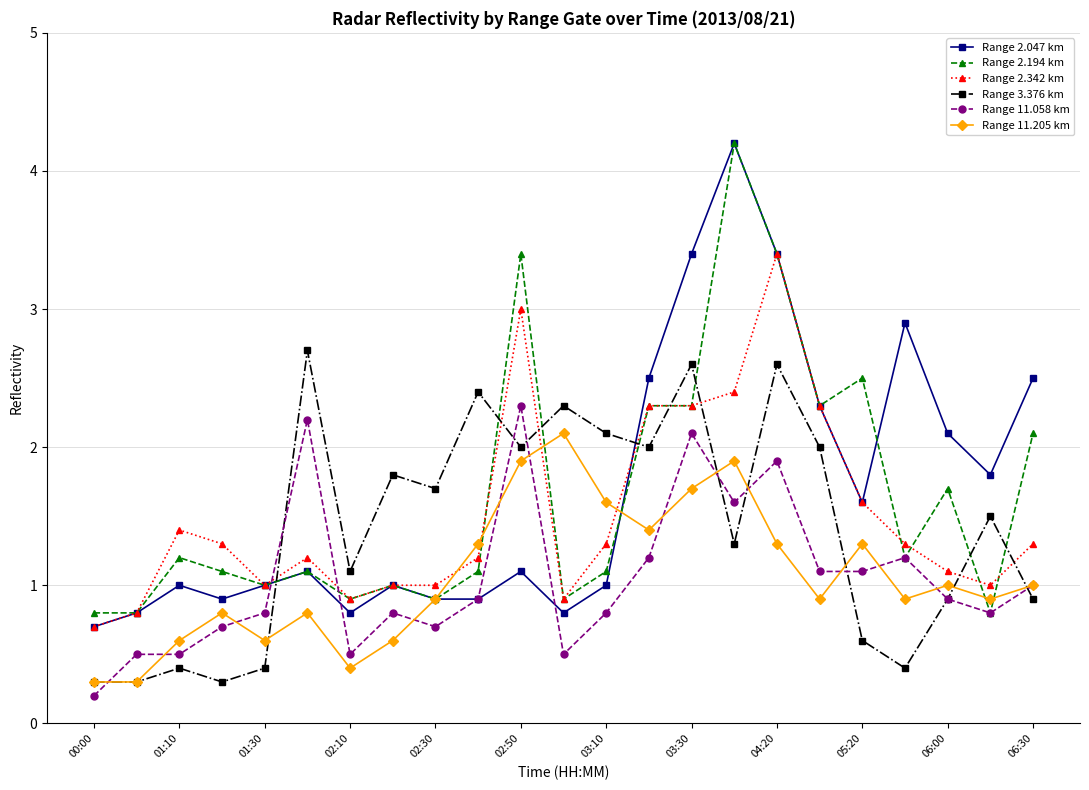

Reading right to left, what are all the values shown in this chart?

Range 2.047 km: 2.5	1.8	2.1	2.9	1.6	2.3	3.4	4.2	3.4	2.5	1.0	0.8	1.1	0.9	0.9	1.0	0.8	1.1	1.0	0.9	1.0	0.8	0.7
Range 2.194 km: 2.1	0.8	1.7	1.2	2.5	2.3	3.4	4.2	2.3	2.3	1.1	0.9	3.4	1.1	0.9	1.0	0.9	1.1	1.0	1.1	1.2	0.8	0.8
Range 2.342 km: 1.3	1.0	1.1	1.3	1.6	2.3	3.4	2.4	2.3	2.3	1.3	0.9	3.0	1.2	1.0	1.0	0.9	1.2	1.0	1.3	1.4	0.8	0.7
Range 3.376 km: 0.9	1.5	0.9	0.4	0.6	2.0	2.6	1.3	2.6	2.0	2.1	2.3	2.0	2.4	1.7	1.8	1.1	2.7	0.4	0.3	0.4	0.3	0.3
Range 11.058 km: 1.0	0.8	0.9	1.2	1.1	1.1	1.9	1.6	2.1	1.2	0.8	0.5	2.3	0.9	0.7	0.8	0.5	2.2	0.8	0.7	0.5	0.5	0.2
Range 11.205 km: 1.0	0.9	1.0	0.9	1.3	0.9	1.3	1.9	1.7	1.4	1.6	2.1	1.9	1.3	0.9	0.6	0.4	0.8	0.6	0.8	0.6	0.3	0.3